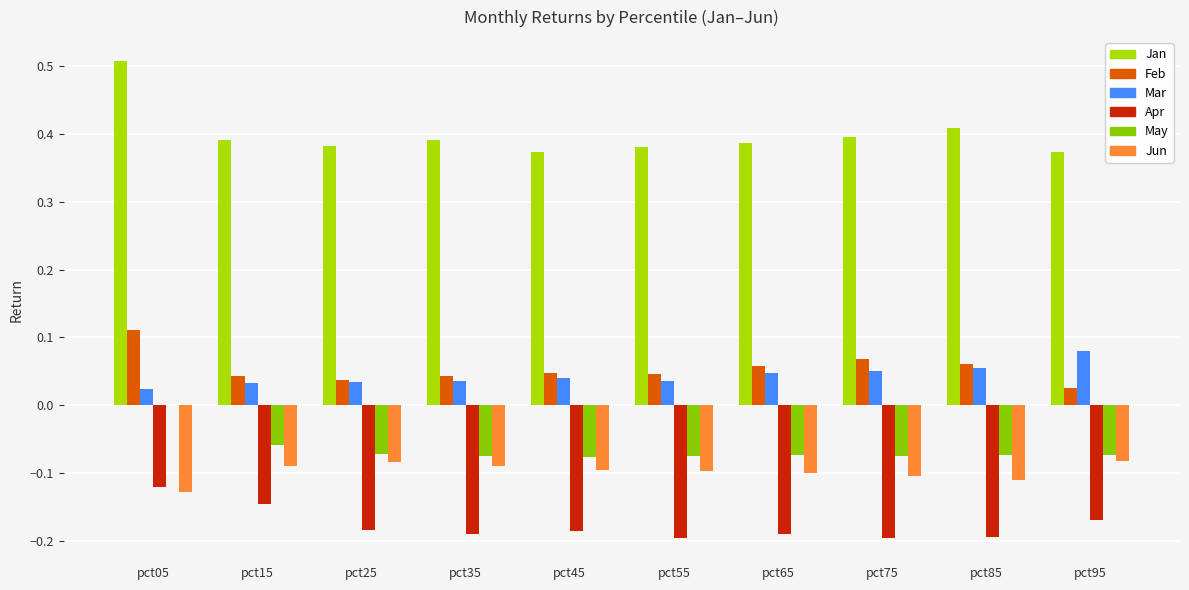

True or false: Jun has a value of -0.1 at pct05.

False